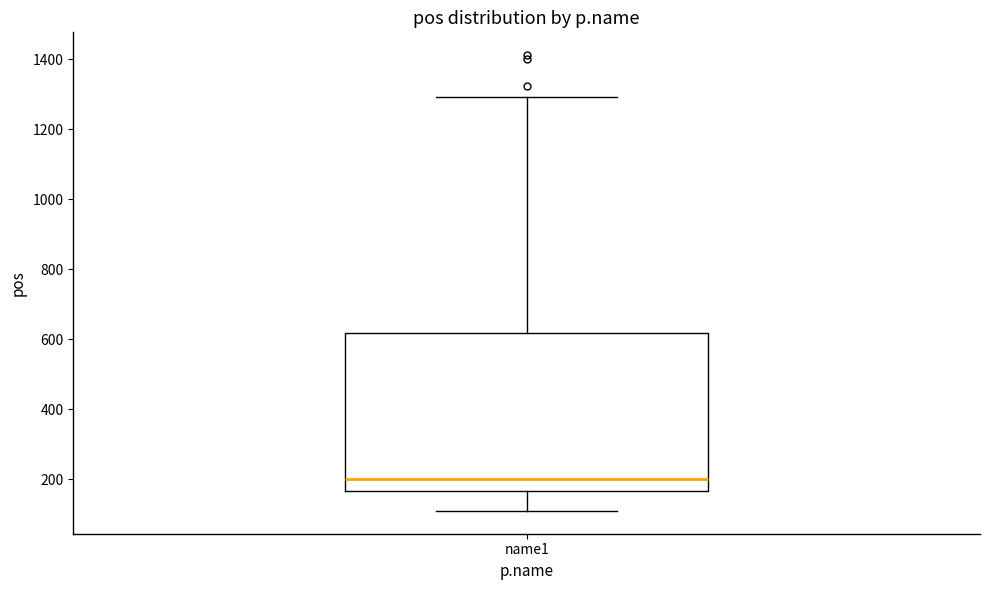

Read this box plot against the y-axis: the position of the median line, the range covered by the box, and the ends of both whiskers. The values are not printed on the chart, so give them approximately, as read against the axis.

median 200, box 160 to 620, whiskers 120 to 1300